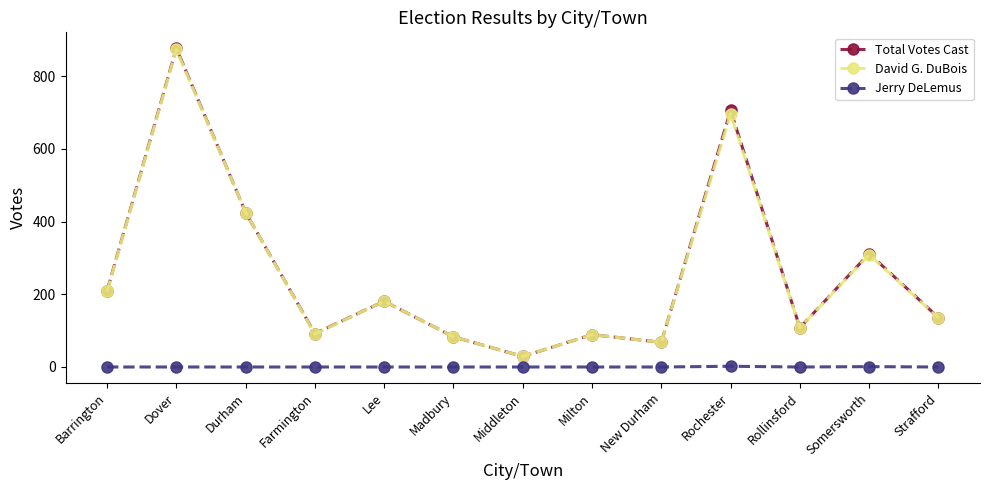

What is the total value across all series at Middleton?

58